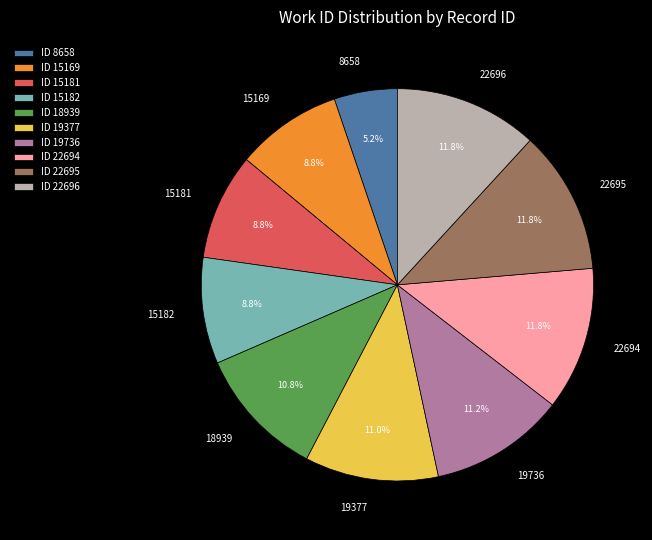

Which slice is the smallest?

ID 8658